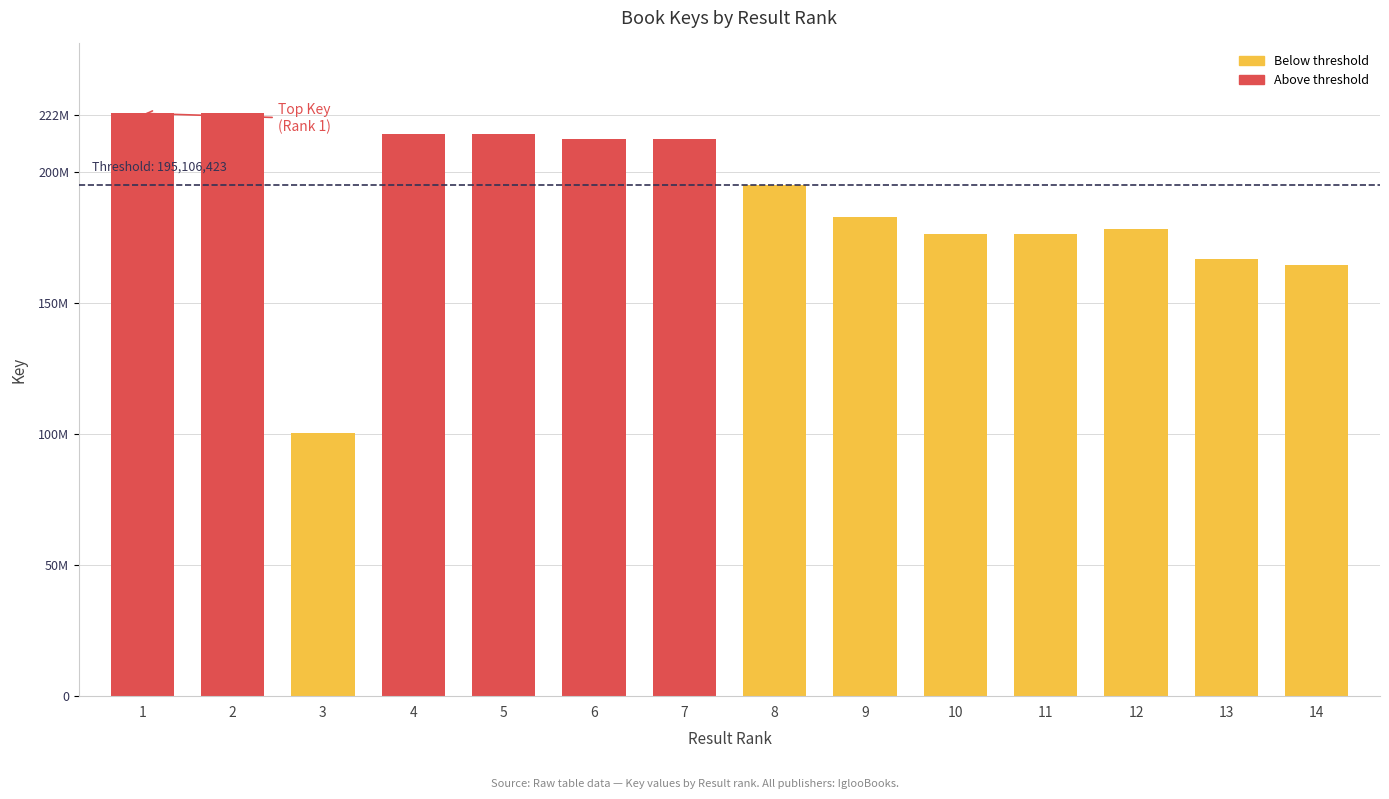

What is the sum of all values?

2640772060